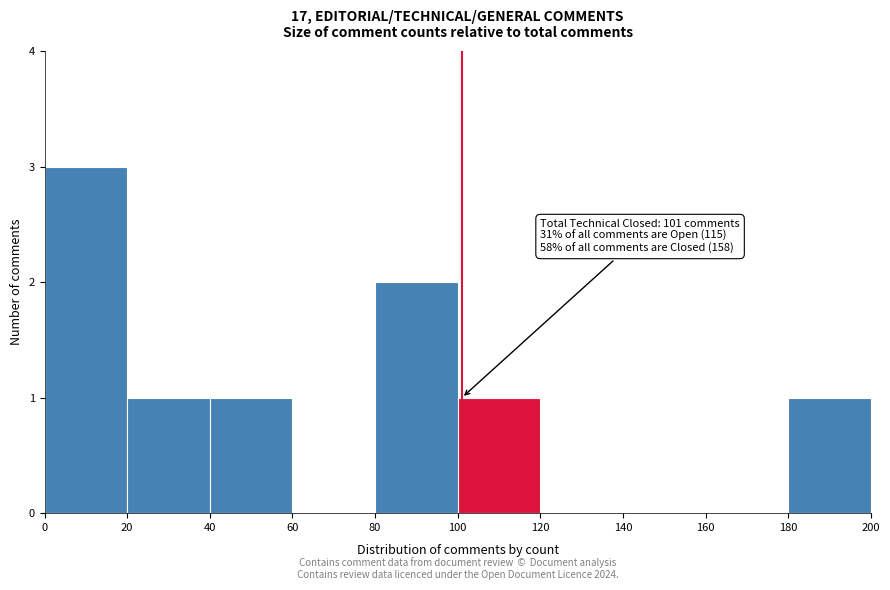

Over which range of the x-axis is the bar tallest?

0 to 20